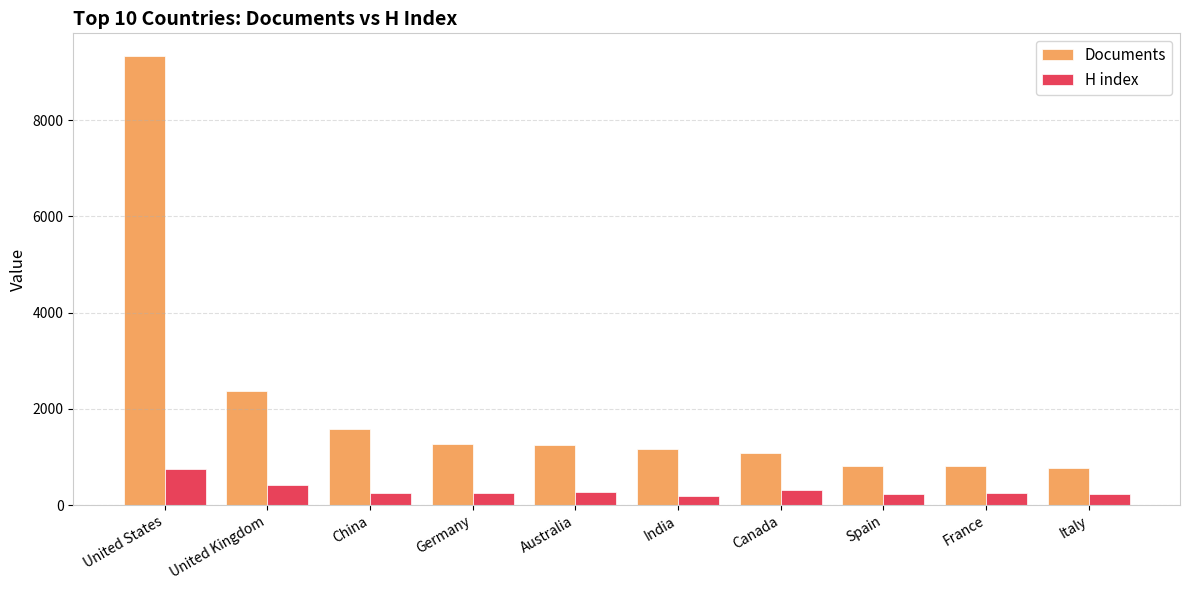

What is the smallest value displayed?

188